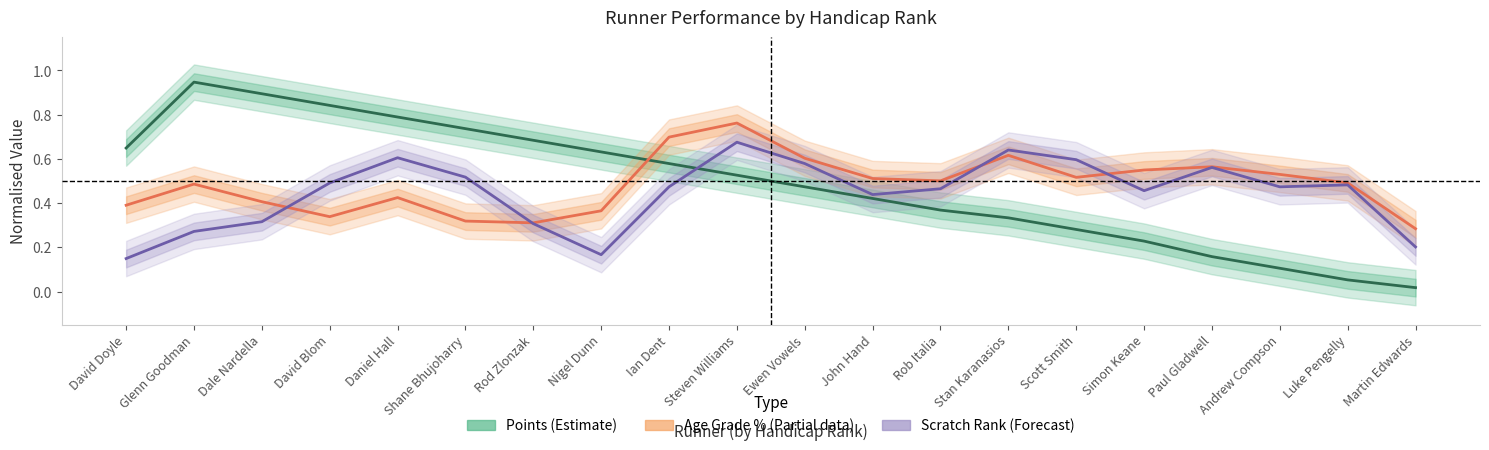

Between which two adjacent categories do Scratch Rank (Forecast) and Points (Estimate) first intersect?

Ian Dent and Steven Williams